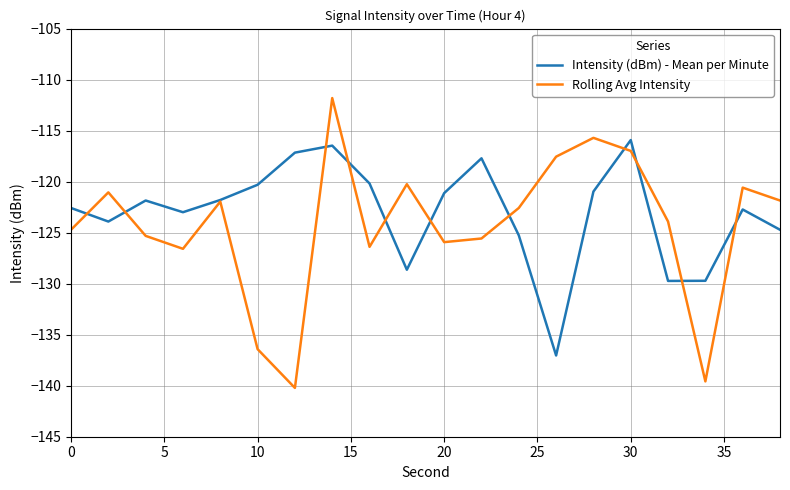

Which series has the largest range (max minus min)?

Rolling Avg Intensity